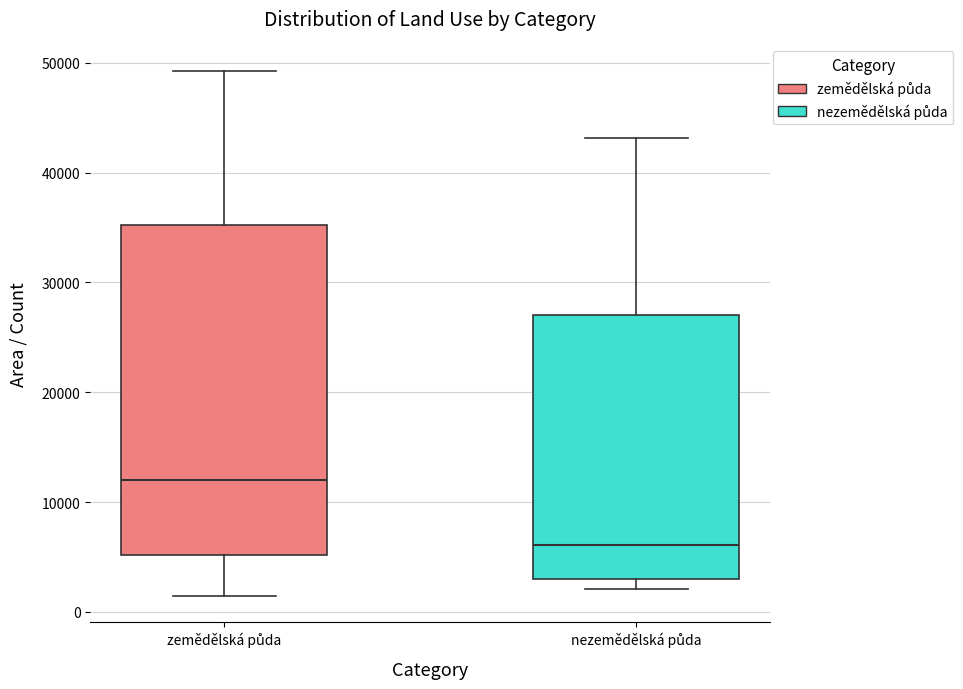

Reading left to right, transcribe this box plot: for each box, give where its median line is, the range the box spans, and where its two whiskers end, as read against the y-axis. The values are not printed on the chart, so give them approximately, as read against the axis.

zemědělská půda: median 12000, box 5000 to 35000, whiskers 1000 to 49000
nezemědělská půda: median 6000, box 3000 to 27000, whiskers 2000 to 43000